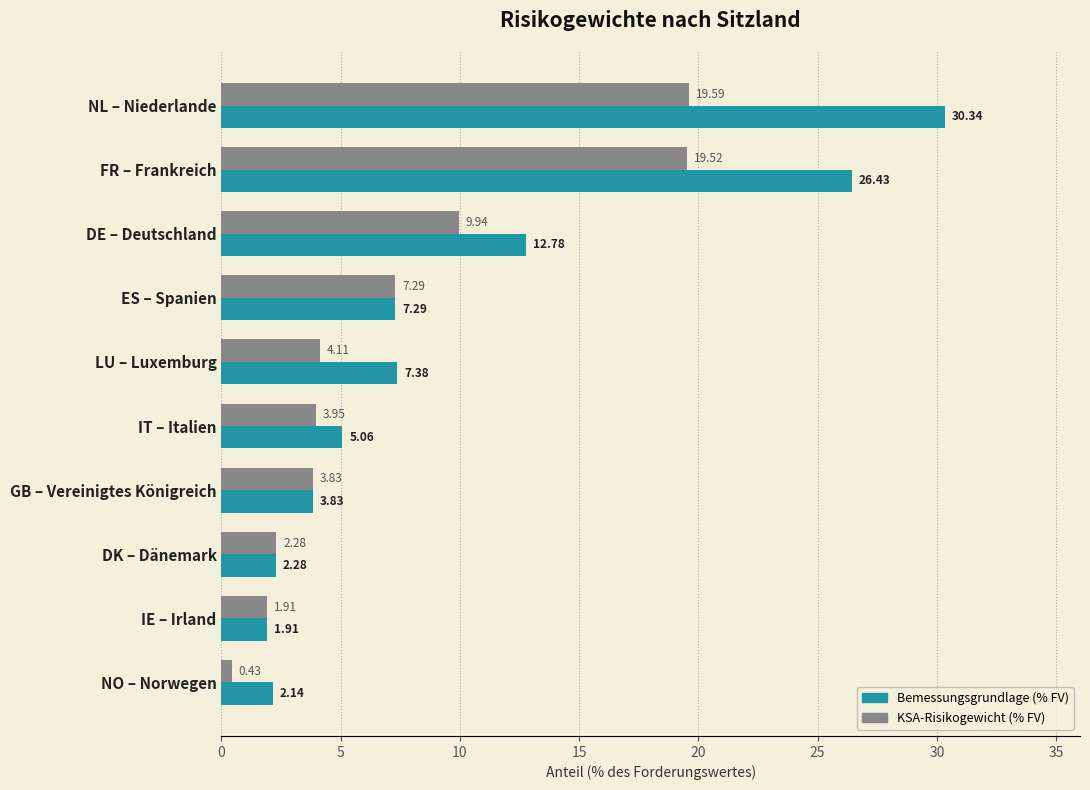

Where is Bemessungsgrundlage (% FV) nearest to the value 16?

DE – Deutschland